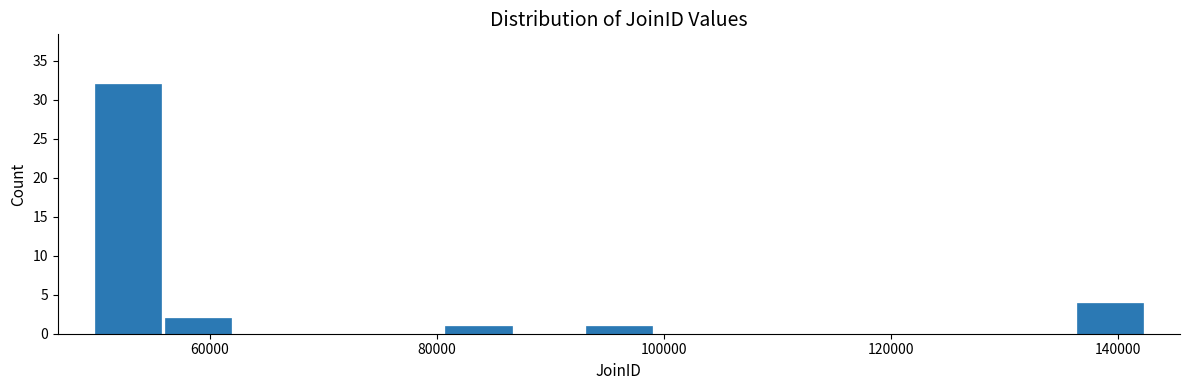

Around what value on the x-axis is the tallest bar? Give the approximate position of its centre, as read against the axis.

52000